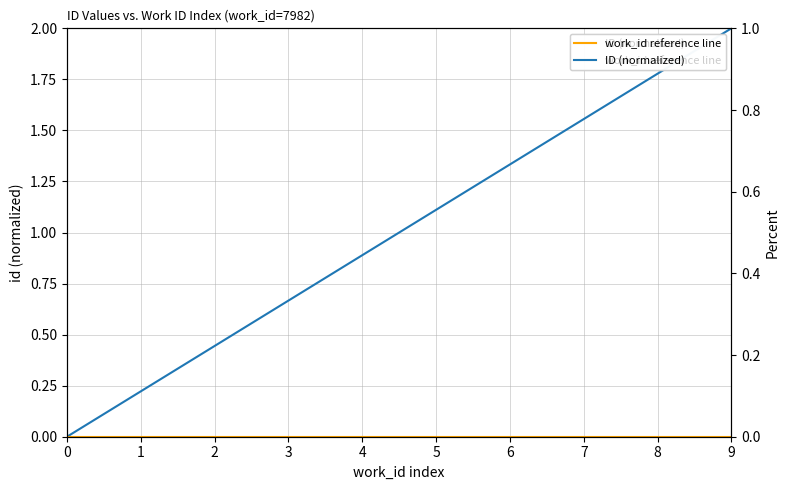

How many values in ID (normalized) are above zero?

9